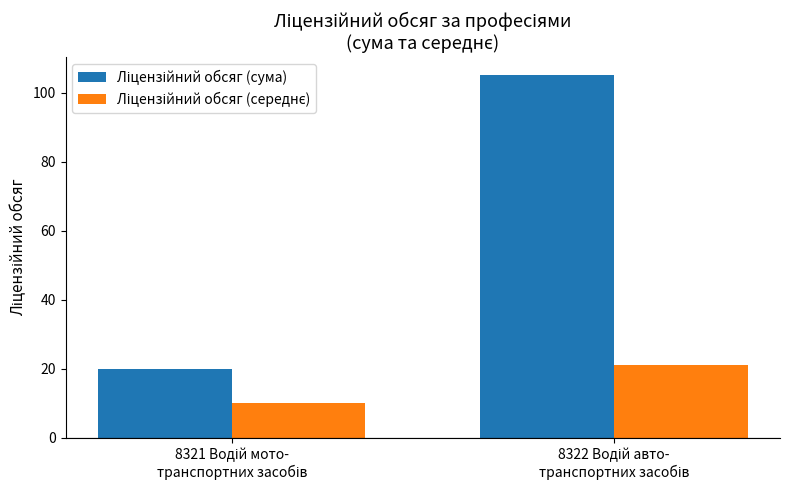

What is the smallest value displayed?

10